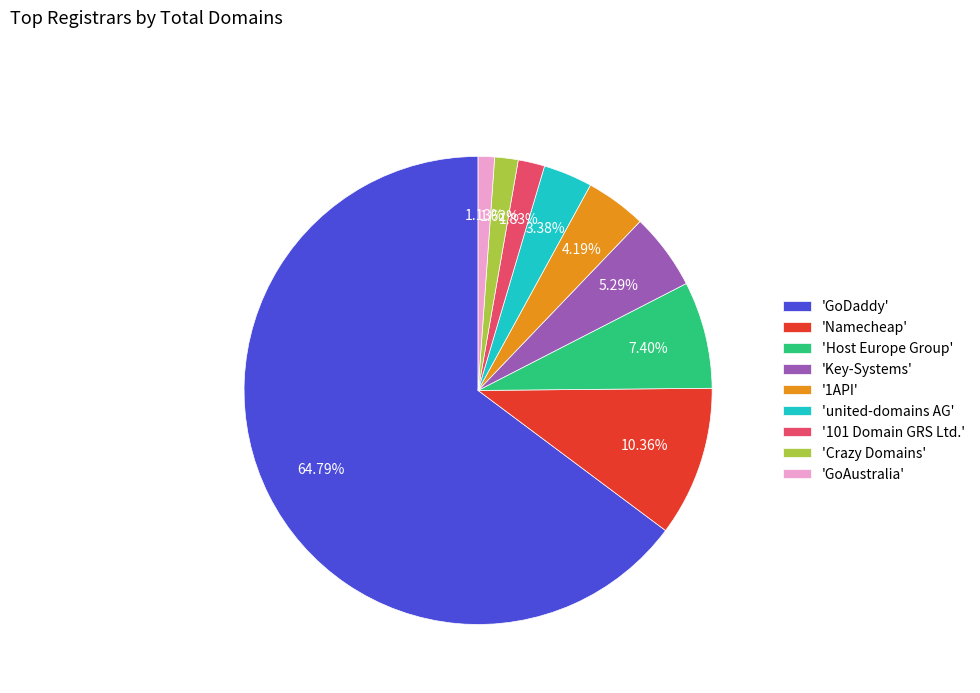

Is the sum of 'Namecheap' and 'GoAustralia' greater than half?

No